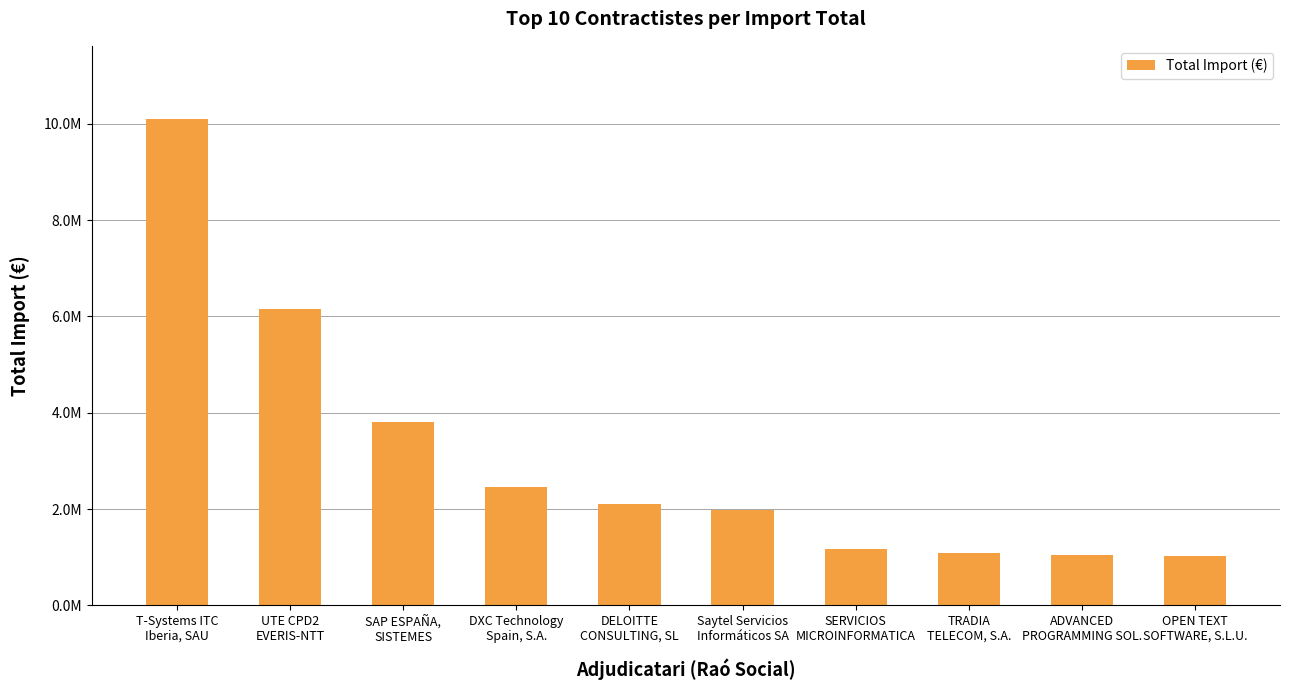

List the labels in order of value, smallest first.

OPEN TEXT
SOFTWARE, S.L.U., ADVANCED
PROGRAMMING SOL., TRADIA
TELECOM, S.A., SERVICIOS
MICROINFORMATICA, Saytel Servicios
Informáticos SA, DELOITTE
CONSULTING, SL, DXC Technology
Spain, S.A., SAP ESPAÑA,
SISTEMES, UTE CPD2
EVERIS-NTT, T-Systems ITC
Iberia, SAU